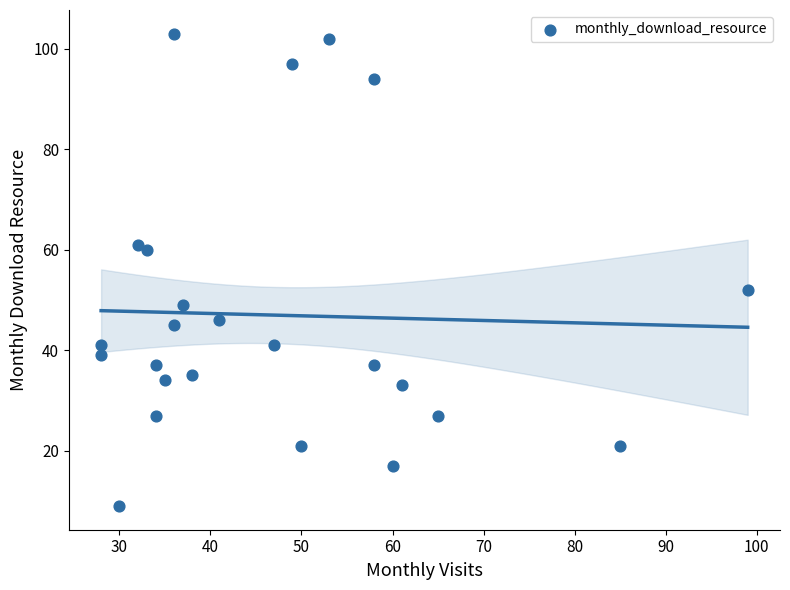

What is the range of X values (max minus min)?

71